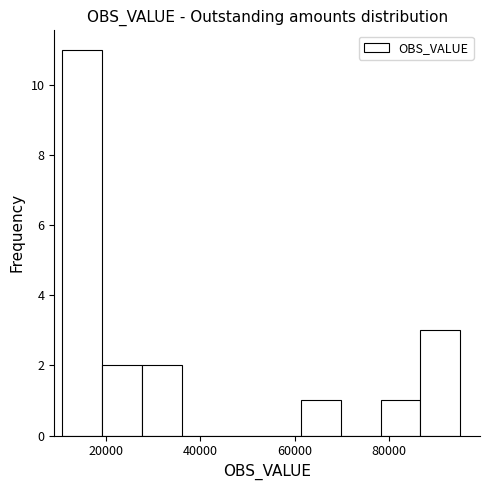

What is the height of the bar covering 62000 to 70000 on the x-axis? Neither the bar edges nor the heights are printed on the chart, so give them approximately, as read against the axes.

1